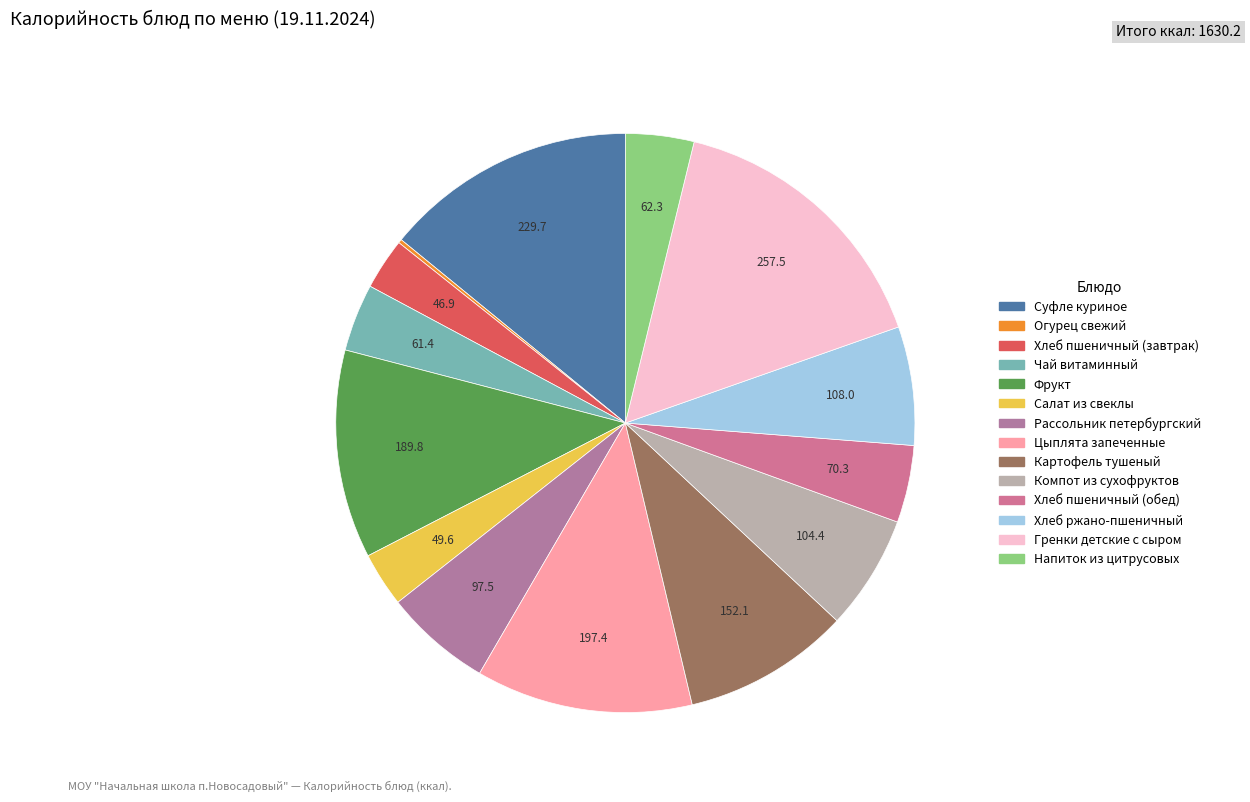

What is the total percentage of Хлеб пшеничный (обед) and Хлеб пшеничный (завтрак)?

7.2%